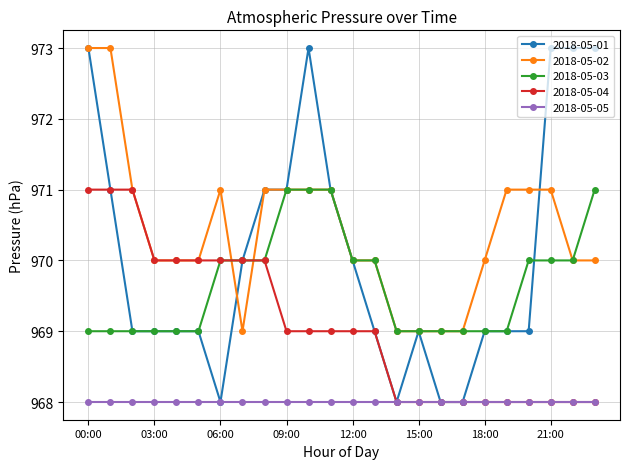

How many series are shown in this chart?

5